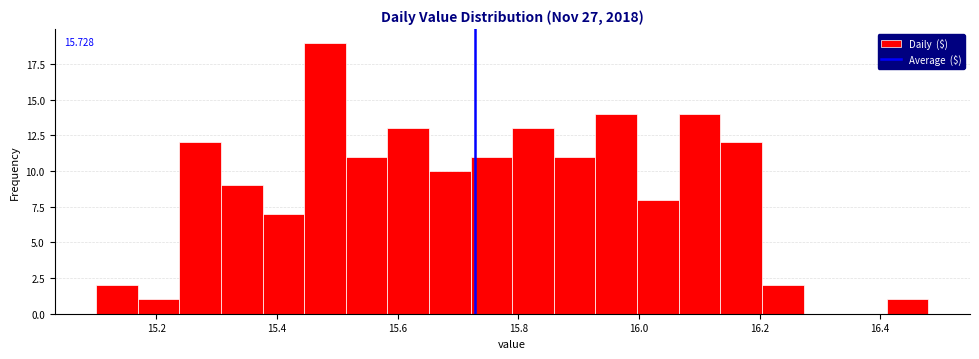

Read against the x-axis, roughly where is the centre of the tallest bar?

15.48